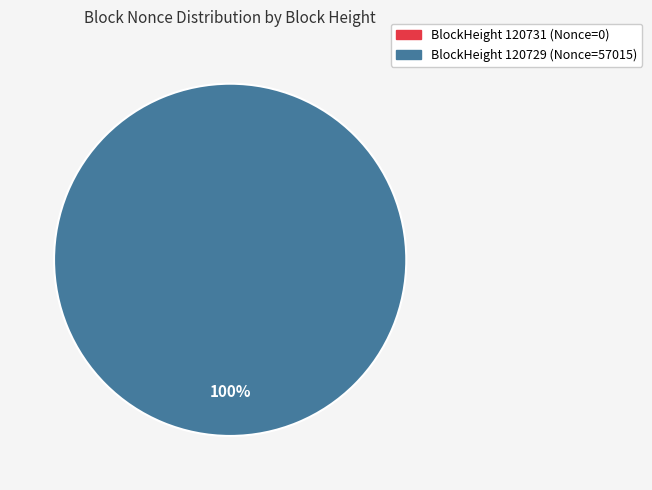

Rank the categories by value from highest to lowest.

120729, 120731